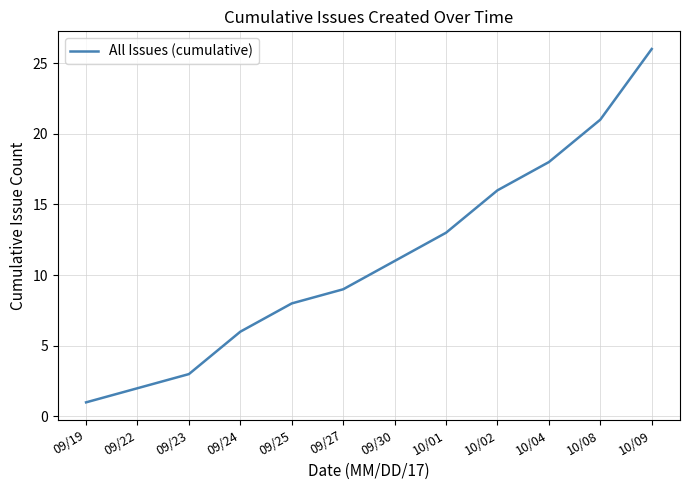

What is the change in value from 09/24 to 09/25?

+2